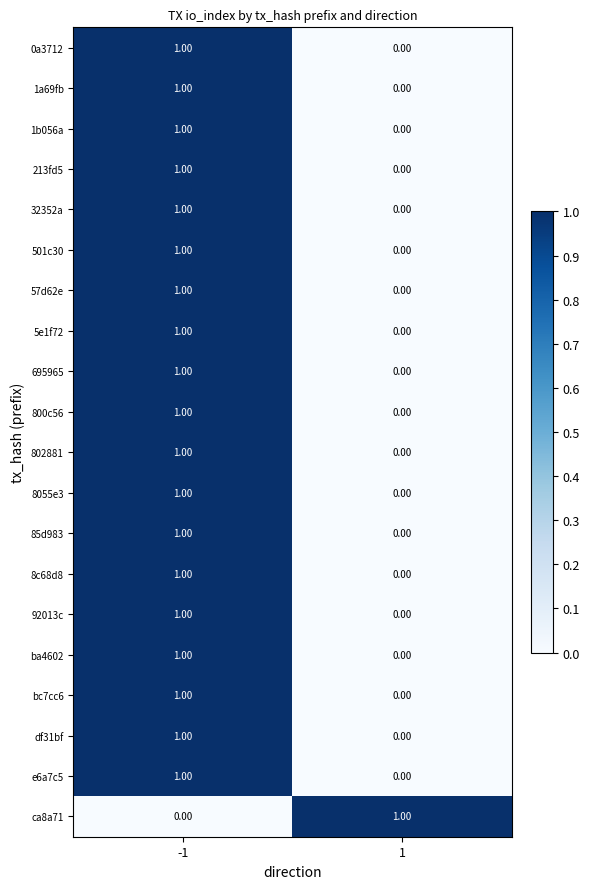

Rank the categories by 501c30 value from highest to lowest.

-1, 1